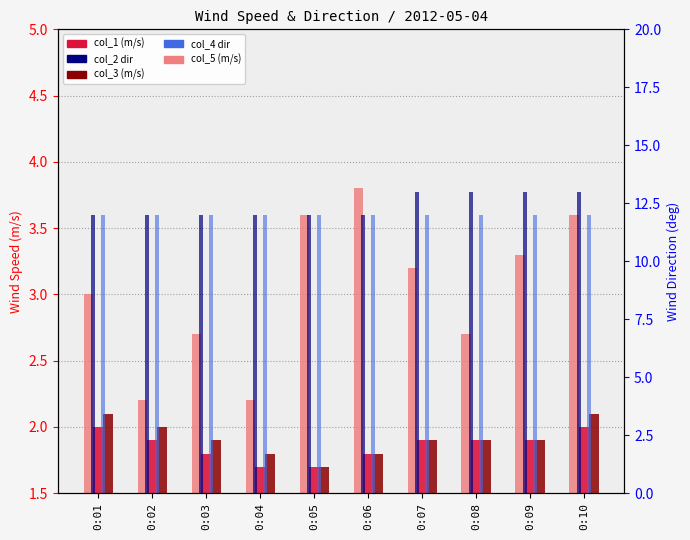

Which category has the lowest value in the col_4 (dir) series?

0:01